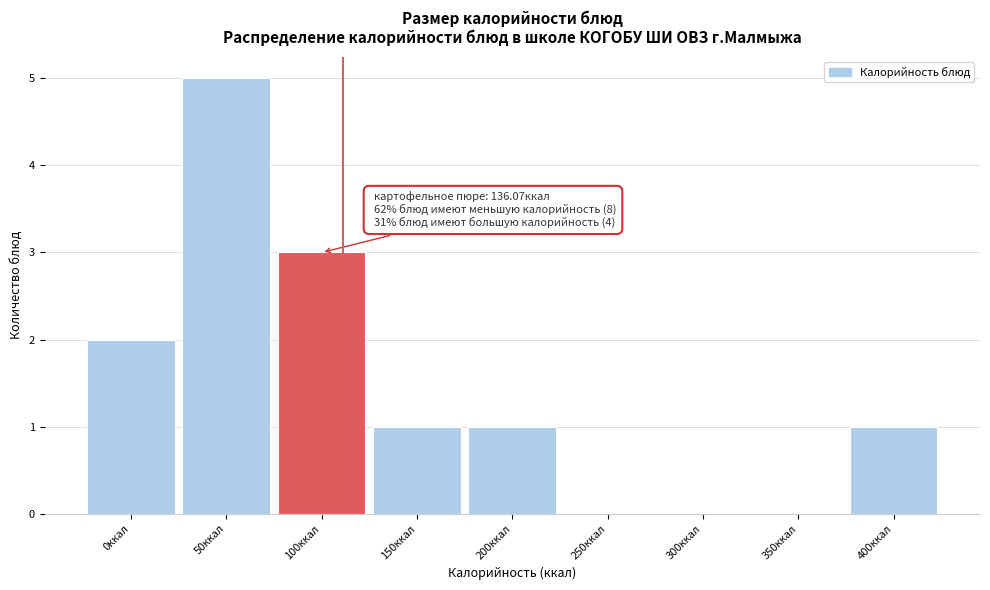

Reading left to right, extract all data points from this chart.

0ккал=2	50ккал=5	100ккал=3	150ккал=1	200ккал=1	250ккал=0	300ккал=0	350ккал=0	400ккал=1